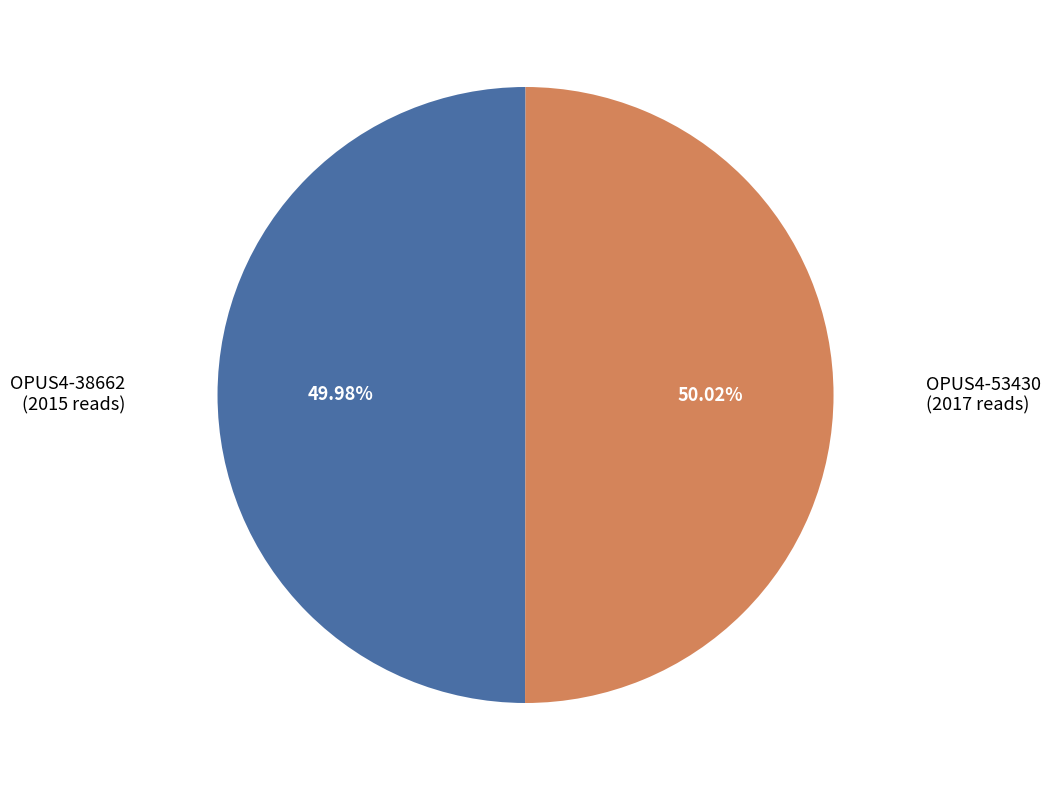

Is the sum of OPUS4-38662 and OPUS4-53430 greater than half?

Yes